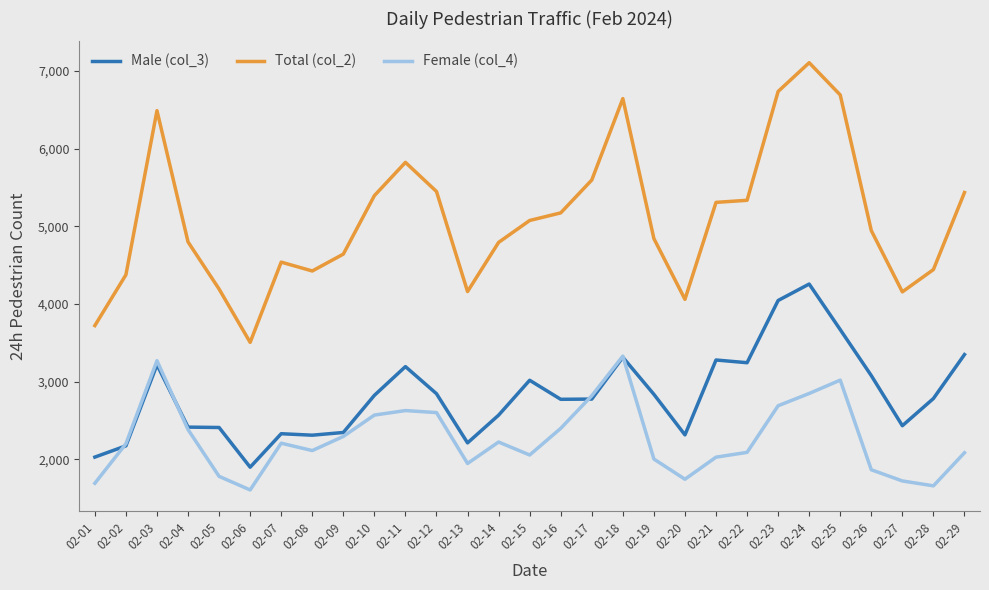

What is the maximum value for Total (col_2)?

7107